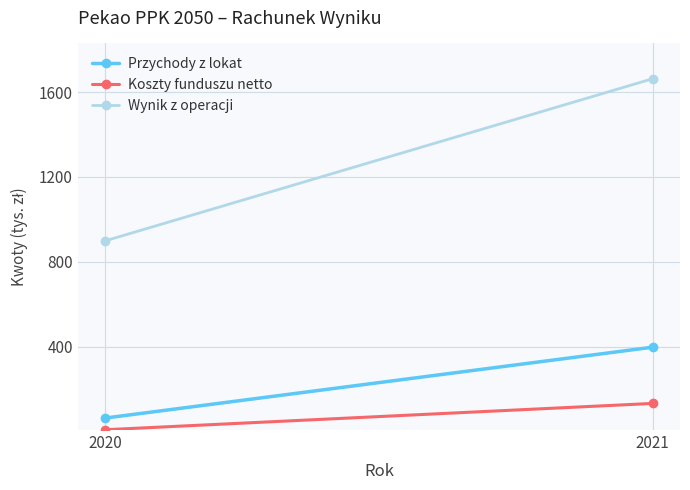

Which series has the largest total across all categories?

Wynik z operacji